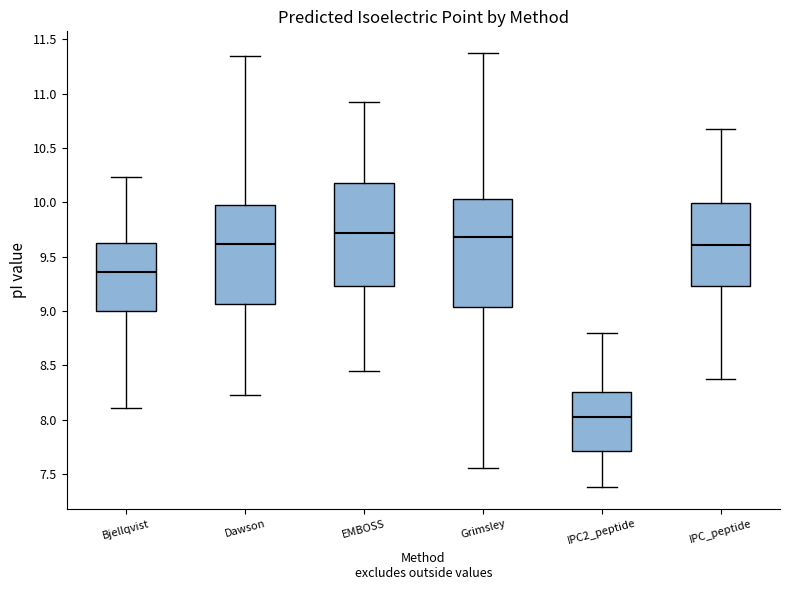

Reading left to right, transcribe this box plot: for each box, give where its median line is, the range the box spans, and where its two whiskers end, as read against the y-axis. The values are not printed on the chart, so give them approximately, as read against the axis.

Bjellqvist: median 9.35, box 9.00 to 9.65, whiskers 8.10 to 10.25
Dawson: median 9.60, box 9.05 to 10.00, whiskers 8.25 to 11.35
EMBOSS: median 9.70, box 9.25 to 10.20, whiskers 8.45 to 10.90
Grimsley: median 9.70, box 9.05 to 10.05, whiskers 7.55 to 11.35
IPC2_peptide: median 8.00, box 7.70 to 8.25, whiskers 7.40 to 8.80
IPC_peptide: median 9.60, box 9.25 to 10.00, whiskers 8.40 to 10.65